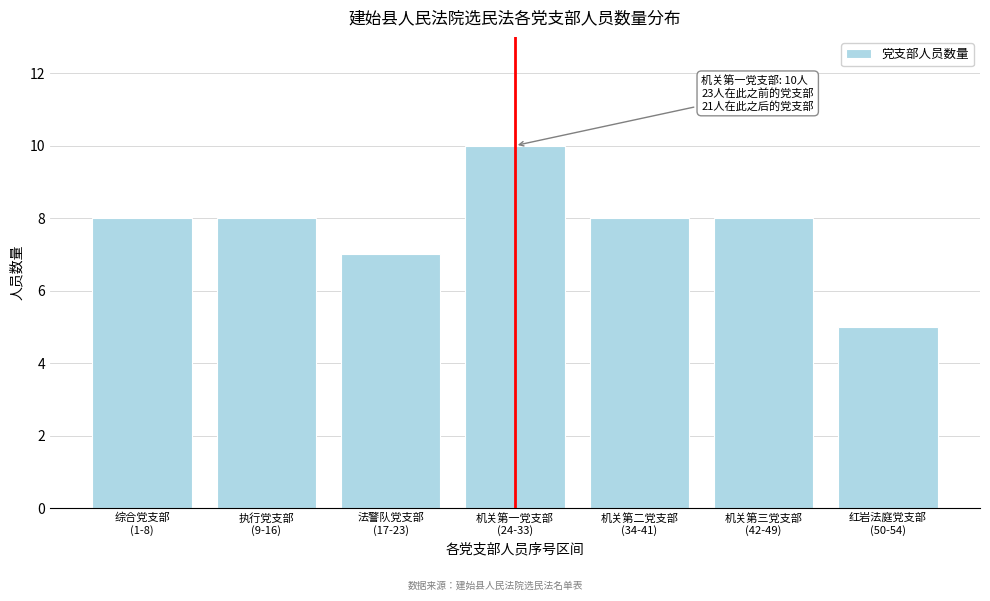

What is the smallest value displayed?

5